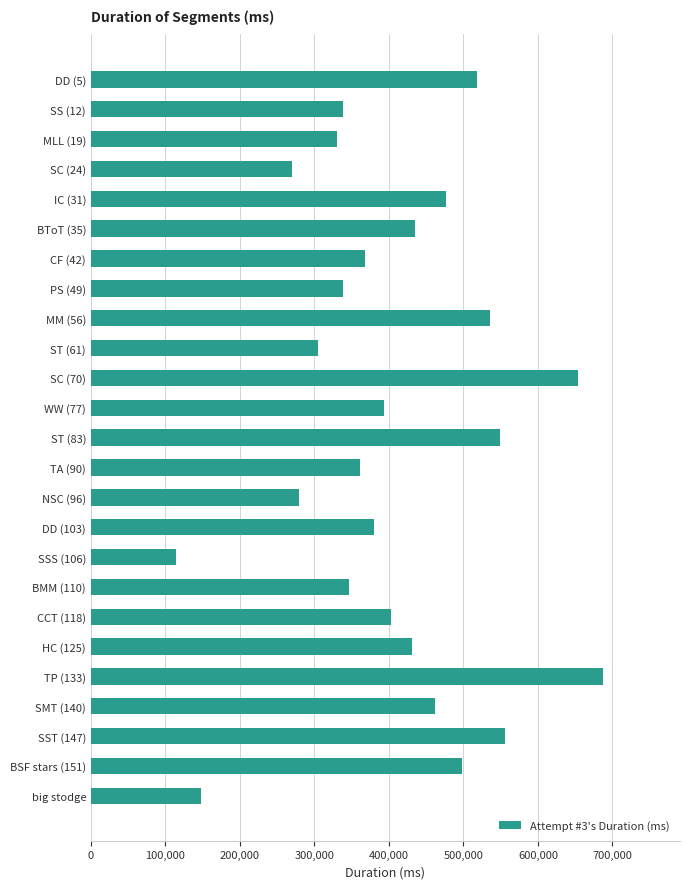

Is it true that the value at SSS (106) is 114258?

True